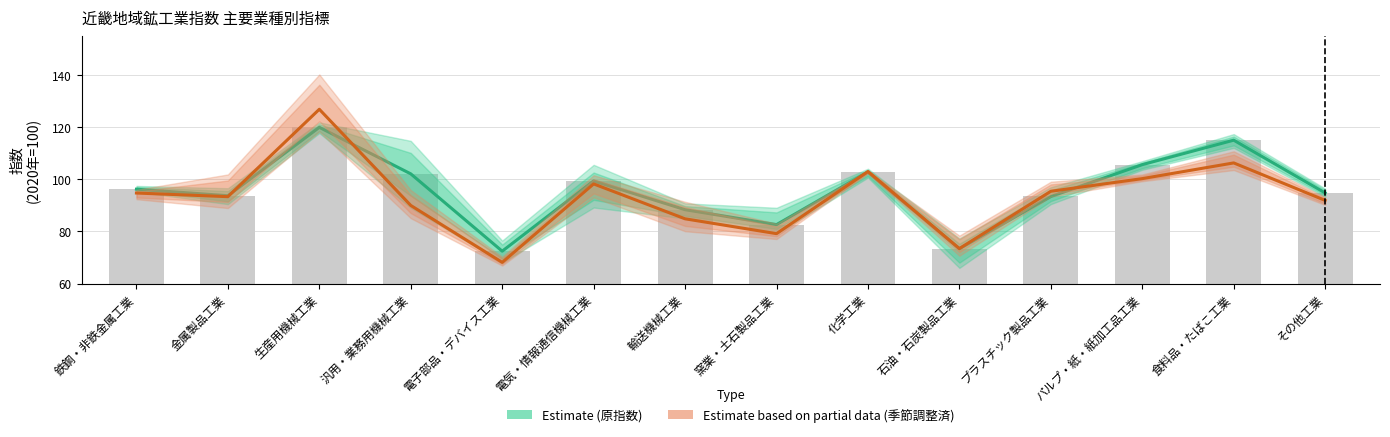

Reading right to left, transcribe all the data shown in this chart.

Estimate (原指数): その他工業=94.8	食料品・たばこ工業=115.1	パルプ・紙・紙加工品工業=105.7	プラスチック製品工業=93.4	石油・石炭製品工業=73.4	化学工業=102.8	窯業・土石製品工業=82.6	輸送機械工業=88.4	電気・情報通信機械工業=99.4	電子部品・デバイス工業=72.4	汎用・業務用機械工業=102.1	生産用機械工業=120.0	金属製品工業=93.7	鉄鋼・非鉄金属工業=96.2
Estimate based on partial data (季節調整済): その他工業=91.9	食料品・たばこ工業=106.3	パルプ・紙・紙加工品工業=100.3	プラスチック製品工業=95.4	石油・石炭製品工業=73.4	化学工業=103.0	窯業・土石製品工業=79.2	輸送機械工業=84.9	電気・情報通信機械工業=98.3	電子部品・デバイス工業=68.1	汎用・業務用機械工業=90.0	生産用機械工業=126.9	金属製品工業=93.4	鉄鋼・非鉄金属工業=94.8